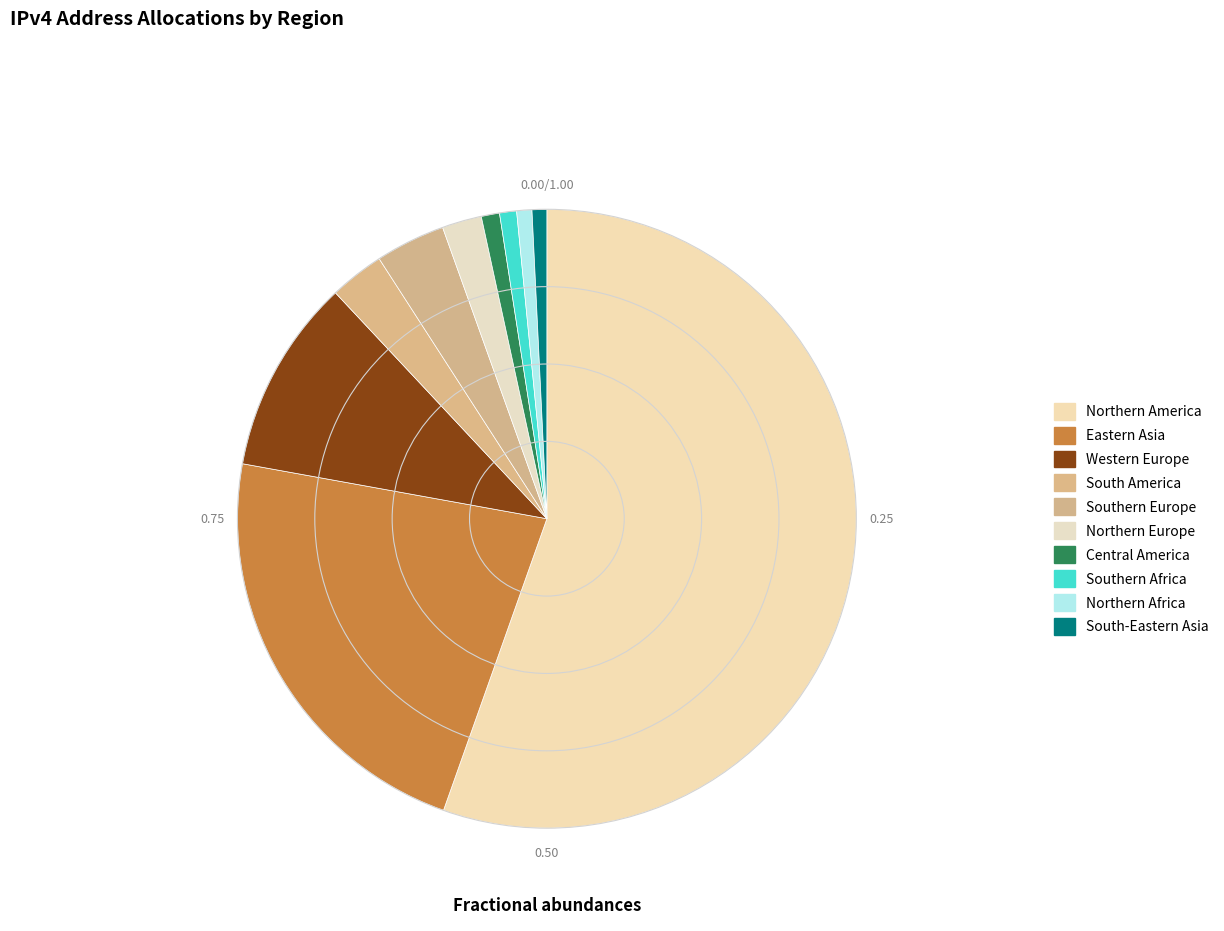

Is the sum of Northern America and Northern Europe greater than half?

Yes